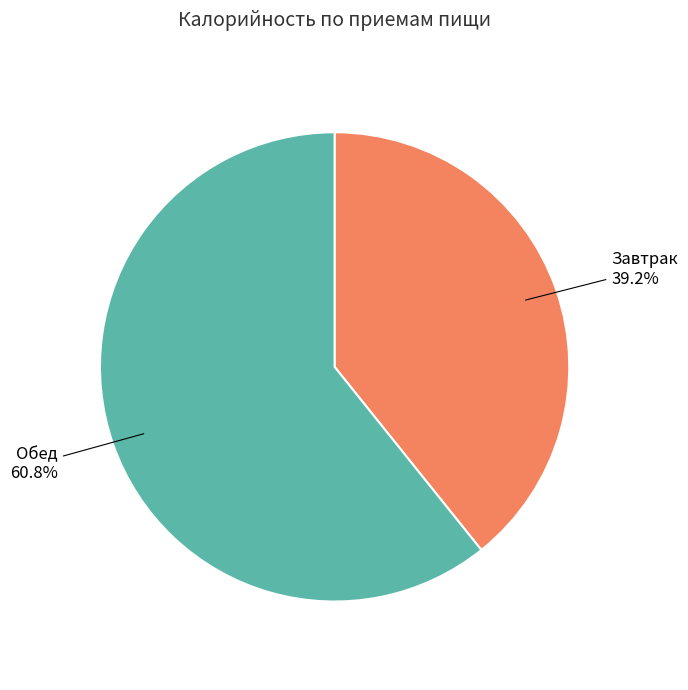

Does any single category account for the majority?

Yes